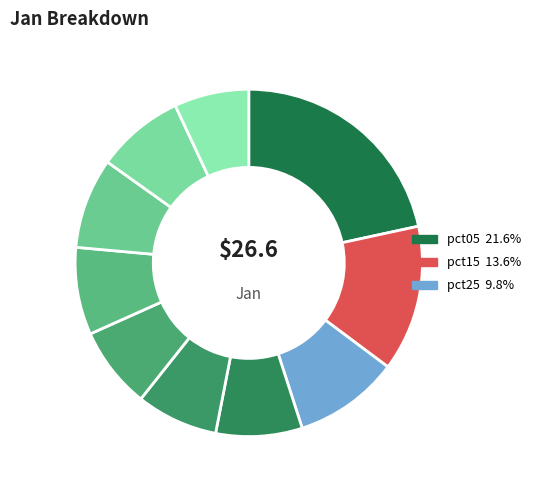

What is the smallest slice in the pie chart?

pct95